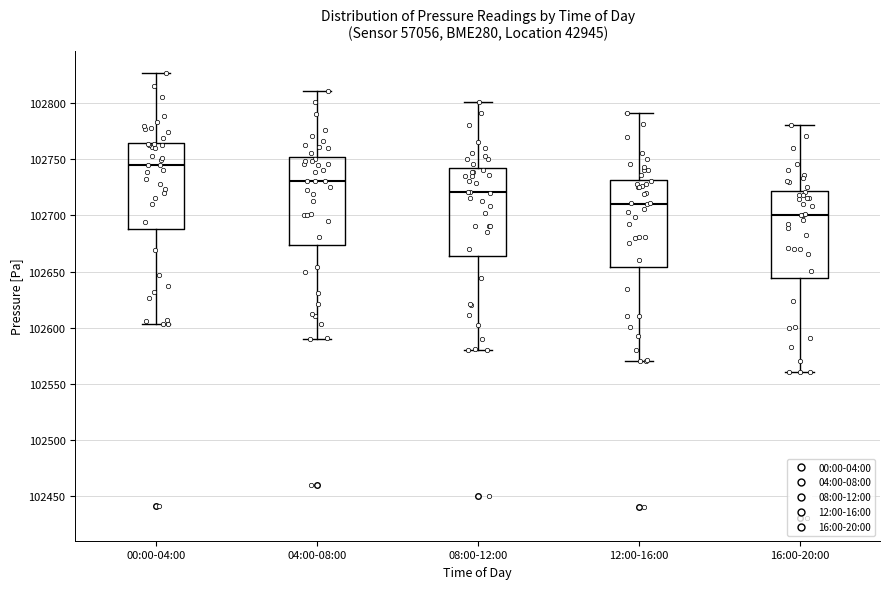

Reading left to right, transcribe this box plot: for each box, give where its median line is, the range the box spans, and where its two whiskers end, as read against the y-axis. The values are not printed on the chart, so give them approximately, as read against the axis.

00:00-04:00: median 102745, box 102690 to 102765, whiskers 102605 to 102825
04:00-08:00: median 102730, box 102675 to 102750, whiskers 102590 to 102810
08:00-12:00: median 102720, box 102665 to 102740, whiskers 102580 to 102800
12:00-16:00: median 102710, box 102655 to 102730, whiskers 102570 to 102790
16:00-20:00: median 102700, box 102645 to 102720, whiskers 102560 to 102780